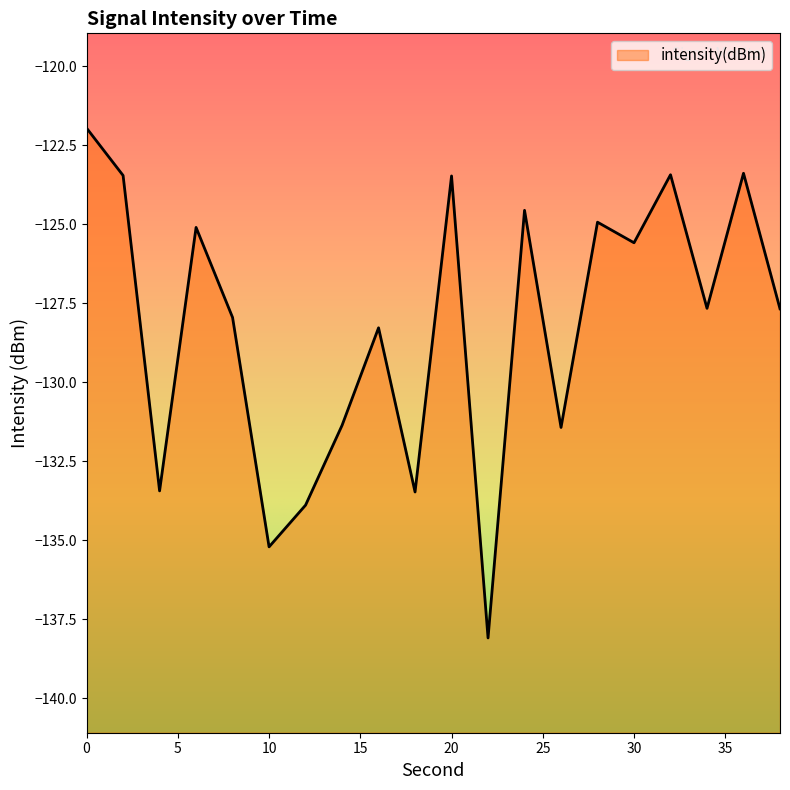

Reading left to right, what are all the values shown in this chart?

0=-122.0	2=-123.5	4=-133.4	6=-125.1	8=-128.0	10=-135.2	12=-133.9	14=-131.4	16=-128.3	18=-133.5	20=-123.5	22=-138.1	24=-124.6	26=-131.4	28=-124.9	30=-125.6	32=-123.4	34=-127.7	36=-123.4	38=-127.7